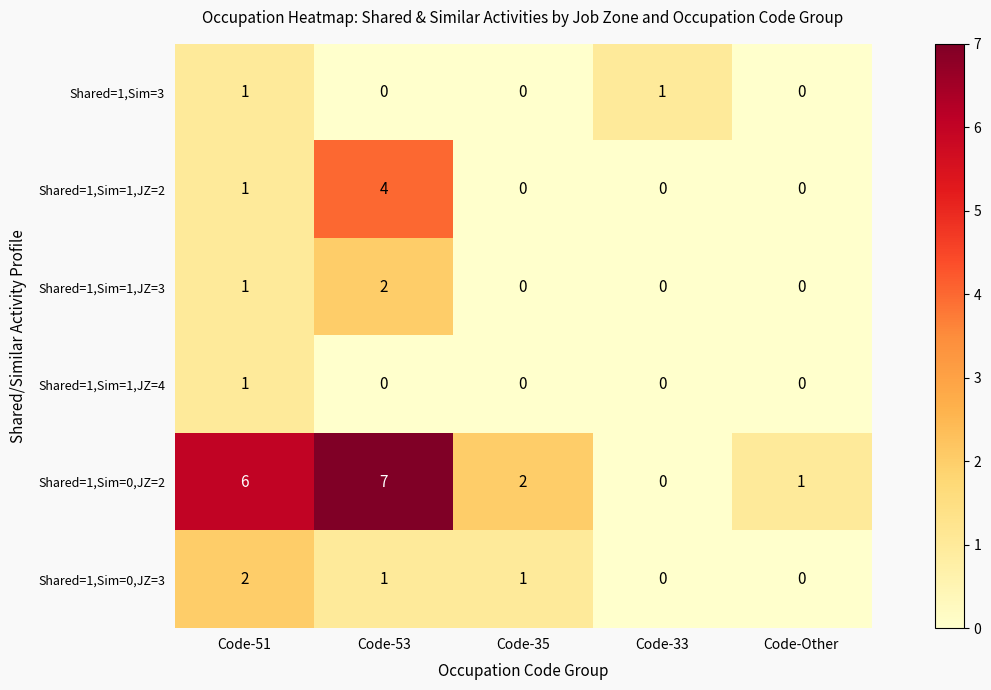

The Shared=1,Sim=1,JZ=2 series shows 2 at Code-51. True or false?

False